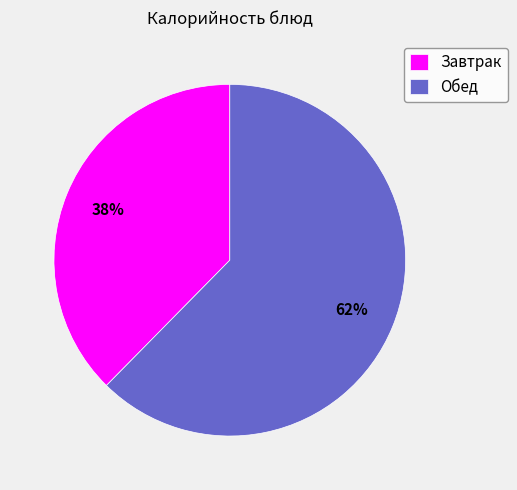

Which has a higher value, Обед or Завтрак?

Обед